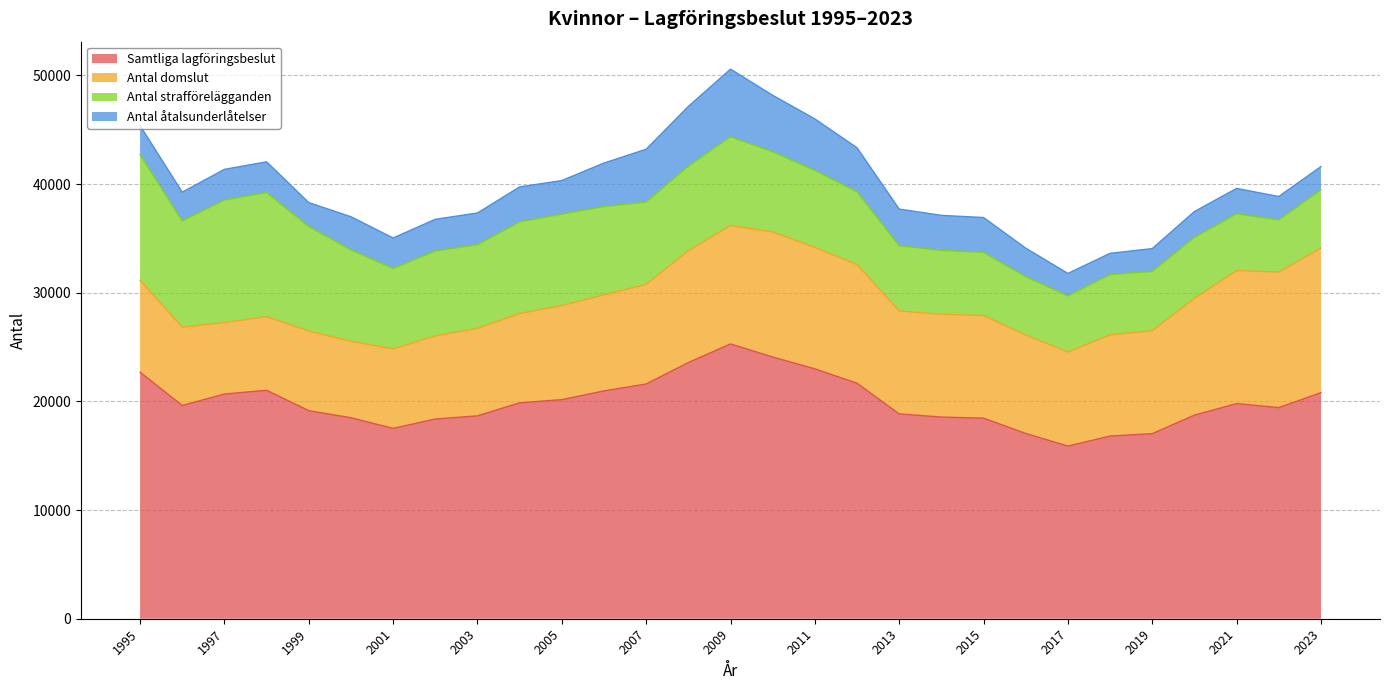

Is the value of Antal domslut at 2009 greater than the value of Antal åtalsunderlåtelser at 2021?

Yes